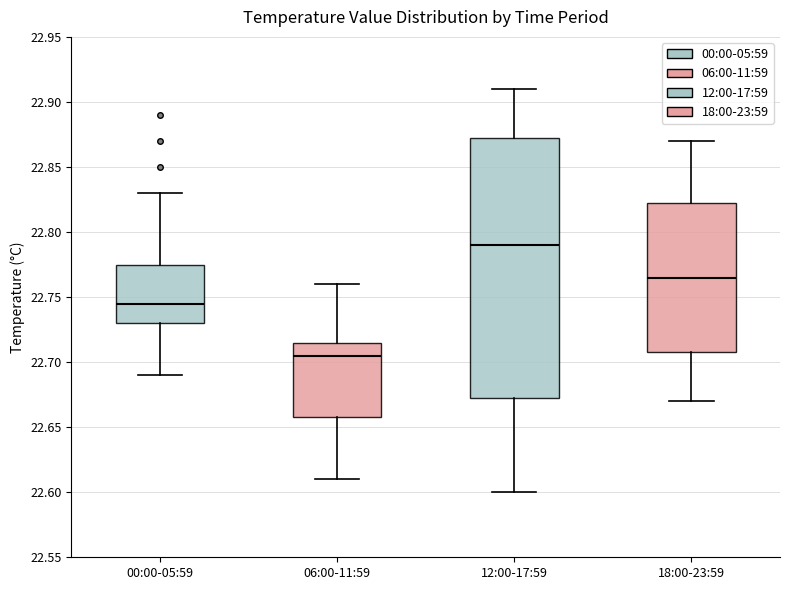

Reading left to right, read every box against the y-axis: the position of its median line, the range the box covers, and the ends of its whiskers. The values are not printed on the chart, so give them approximately, as read against the axis.

00:00-05:59: median 22.745, box 22.730 to 22.775, whiskers 22.690 to 22.830
06:00-11:59: median 22.705, box 22.660 to 22.715, whiskers 22.610 to 22.760
12:00-17:59: median 22.790, box 22.675 to 22.875, whiskers 22.600 to 22.910
18:00-23:59: median 22.765, box 22.710 to 22.825, whiskers 22.670 to 22.870